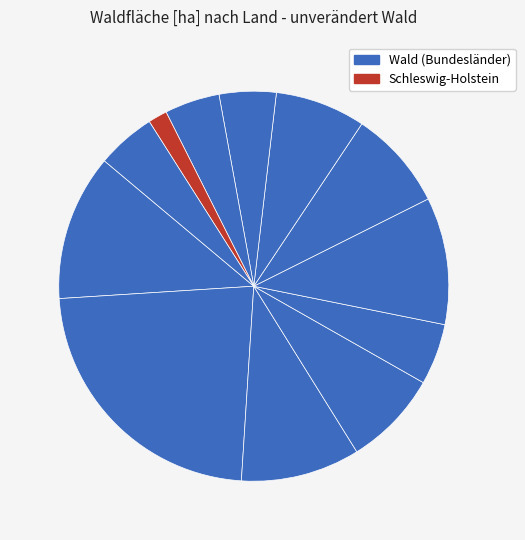

How many slices are in this pie chart?

12